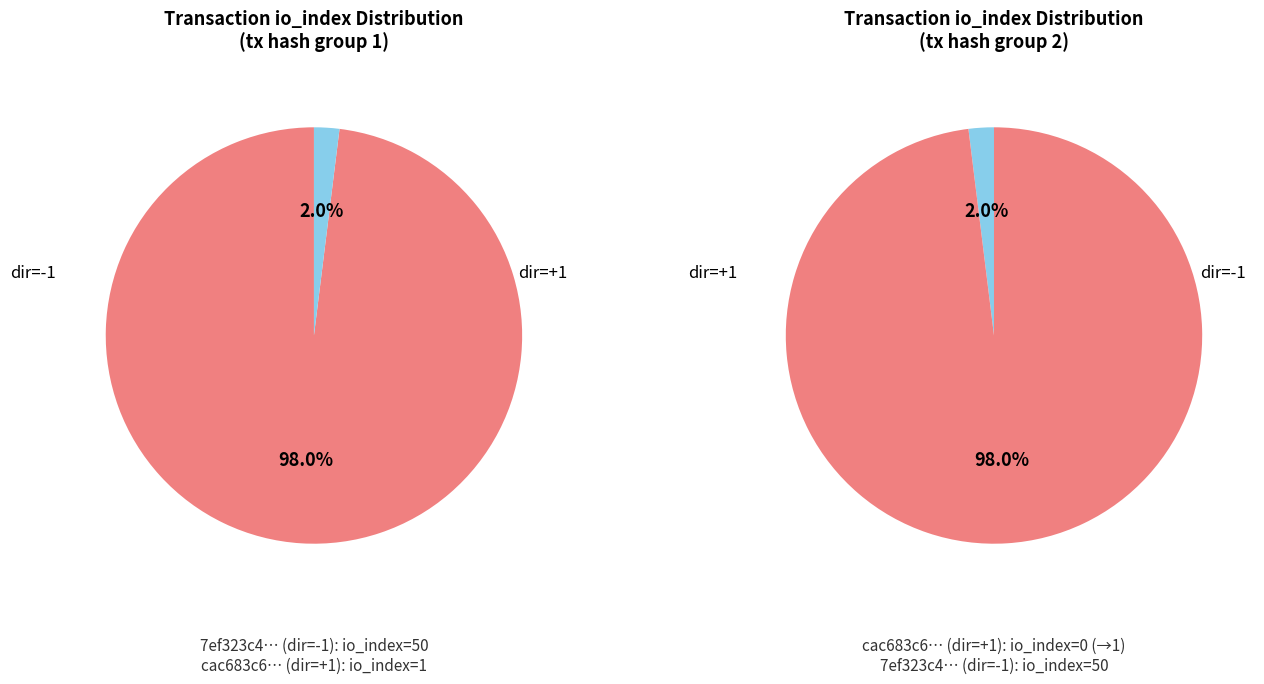

To the nearest percent, what is the combined percentage of values and io_index_values?

100%